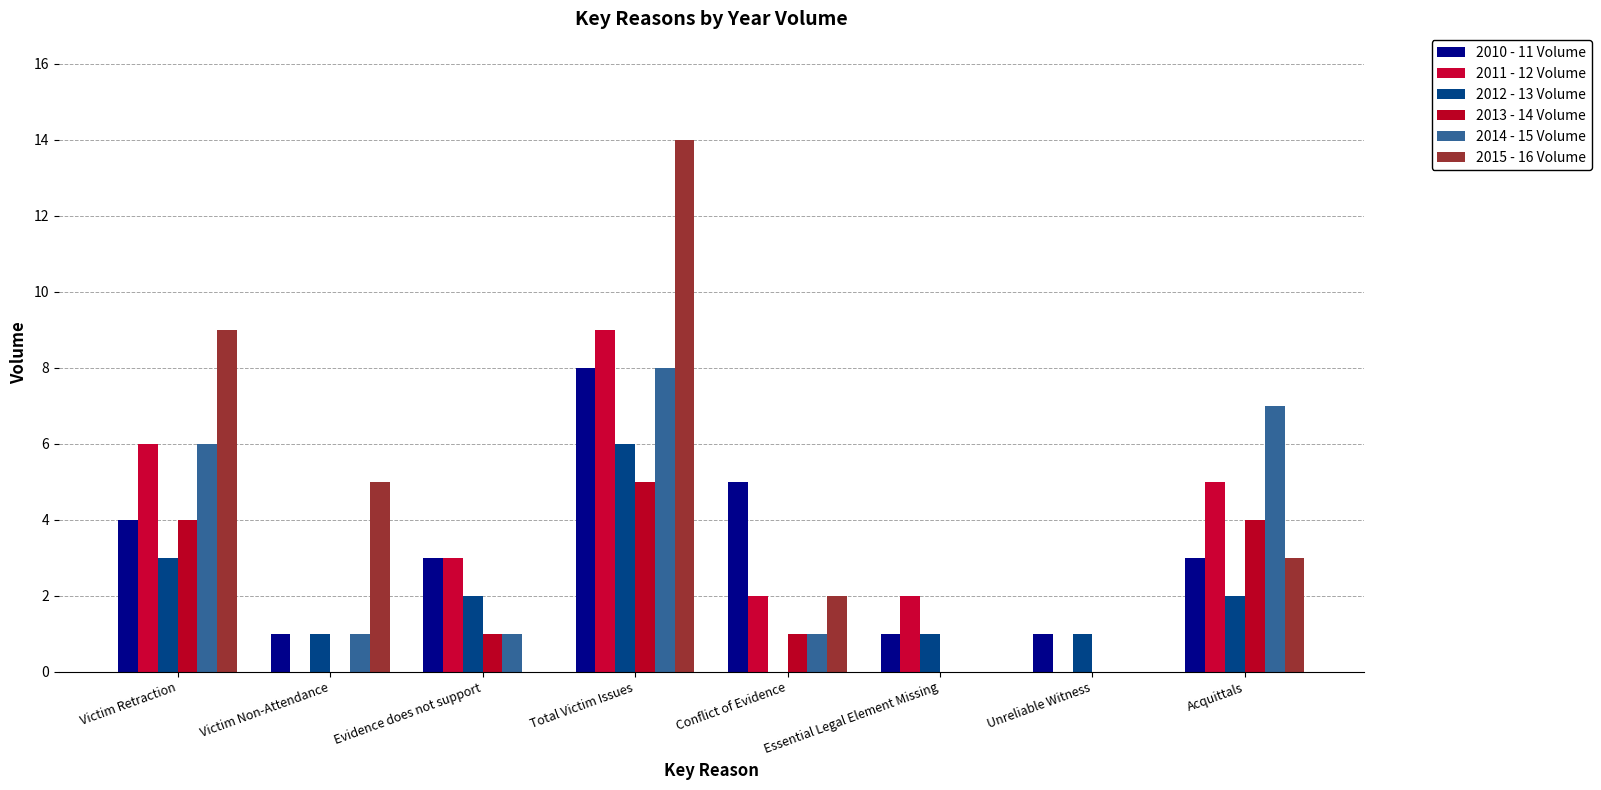

Reading left to right, list all the values displayed in this chart.

2010 - 11 Volume: Victim Retraction=4	Victim Non-Attendance=1	Evidence does not support=3	Total Victim Issues=8	Conflict of Evidence=5	Essential Legal Element Missing=1	Unreliable Witness=1	Acquittals=3
2011 - 12 Volume: Victim Retraction=6	Victim Non-Attendance=0	Evidence does not support=3	Total Victim Issues=9	Conflict of Evidence=2	Essential Legal Element Missing=2	Unreliable Witness=0	Acquittals=5
2012 - 13 Volume: Victim Retraction=3	Victim Non-Attendance=1	Evidence does not support=2	Total Victim Issues=6	Conflict of Evidence=0	Essential Legal Element Missing=1	Unreliable Witness=1	Acquittals=2
2013 - 14 Volume: Victim Retraction=4	Victim Non-Attendance=0	Evidence does not support=1	Total Victim Issues=5	Conflict of Evidence=1	Essential Legal Element Missing=0	Unreliable Witness=0	Acquittals=4
2014 - 15 Volume: Victim Retraction=6	Victim Non-Attendance=1	Evidence does not support=1	Total Victim Issues=8	Conflict of Evidence=1	Essential Legal Element Missing=0	Unreliable Witness=0	Acquittals=7
2015 - 16 Volume: Victim Retraction=9	Victim Non-Attendance=5	Evidence does not support=0	Total Victim Issues=14	Conflict of Evidence=2	Essential Legal Element Missing=0	Unreliable Witness=0	Acquittals=3